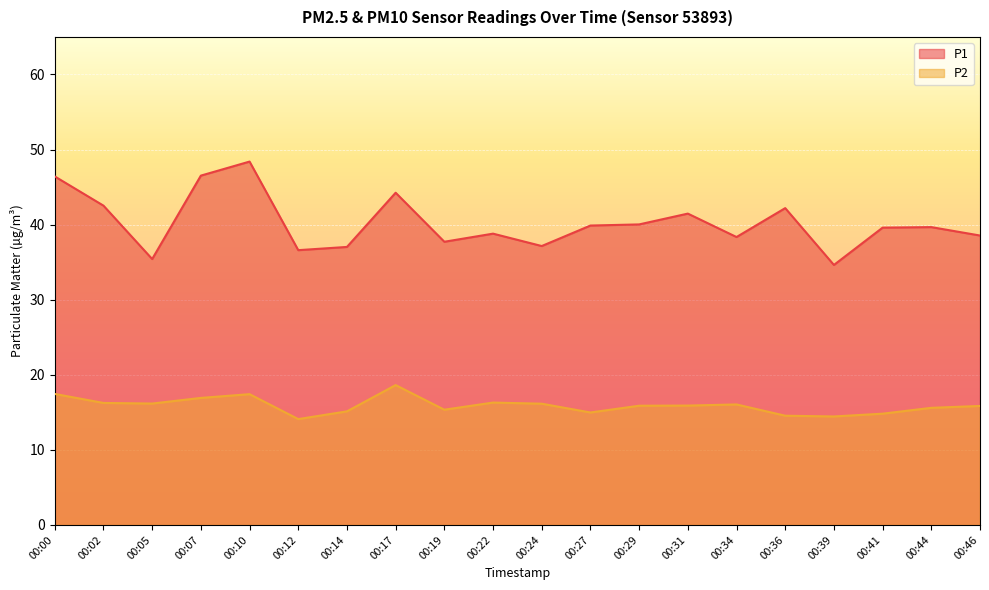

What is the approximate value of P2 at 00:27?

15.0